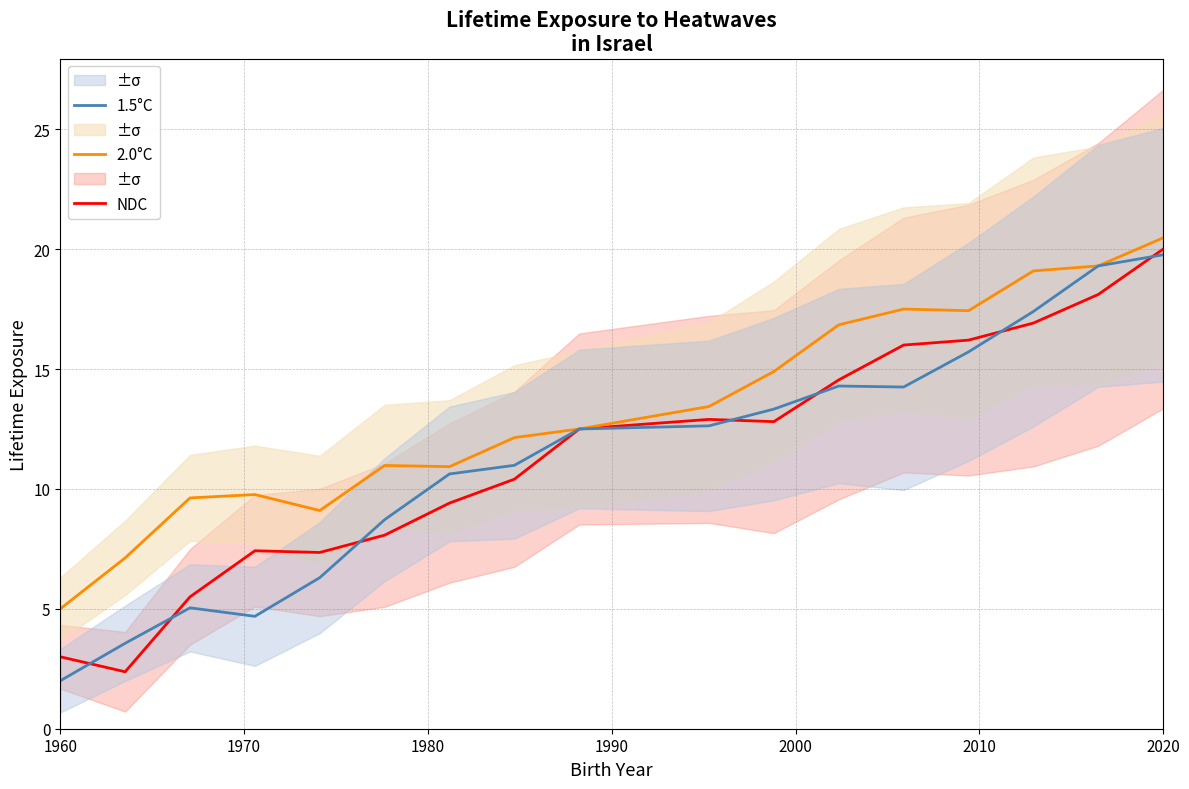

The 1.5°C series shows 31.0 at 2020. True or false?

False